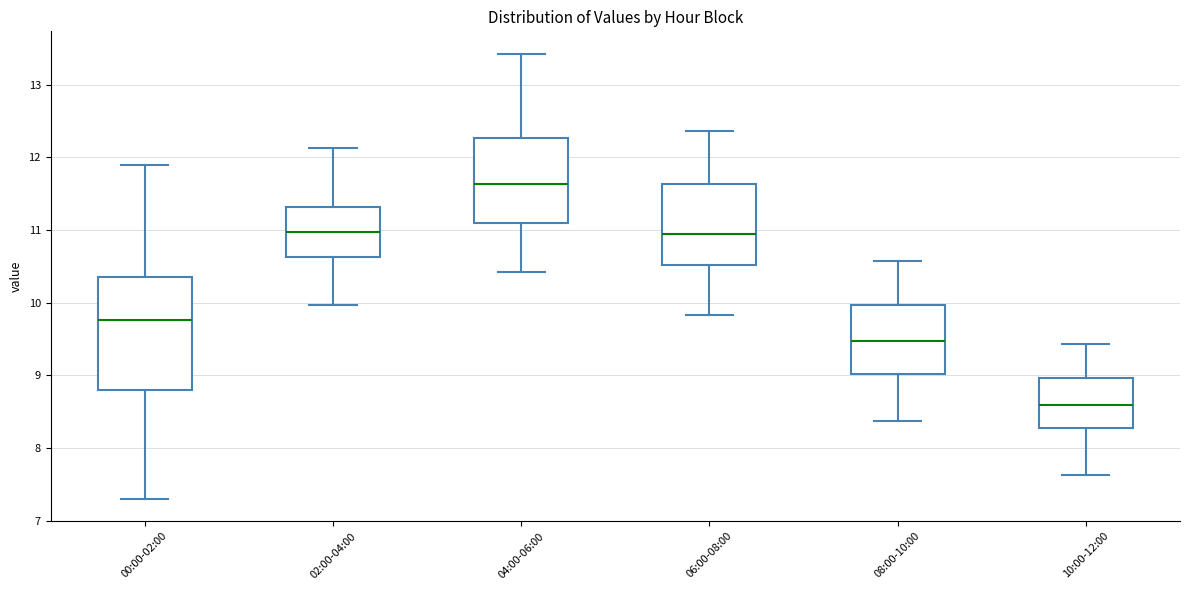

Where is the lower edge of the box for 06:00-08:00 on the y-axis? The values are not printed on the chart, so give them approximately, as read against the axis.

10.5